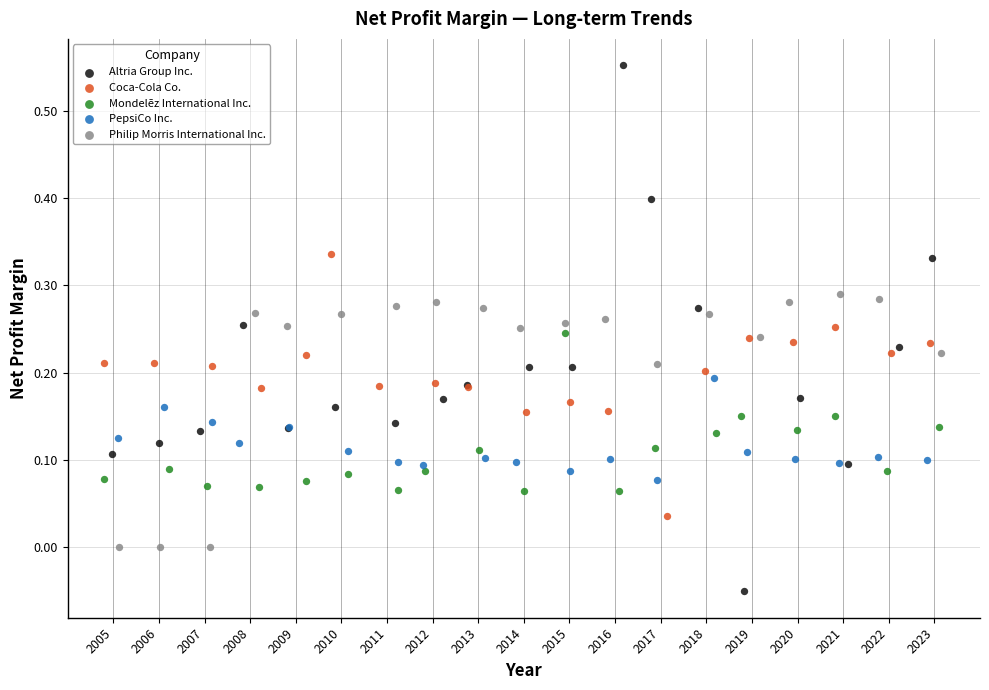

What are all the series names shown in the legend?

Altria Group Inc., Coca-Cola Co., Mondelēz International Inc., PepsiCo Inc., Philip Morris International Inc.